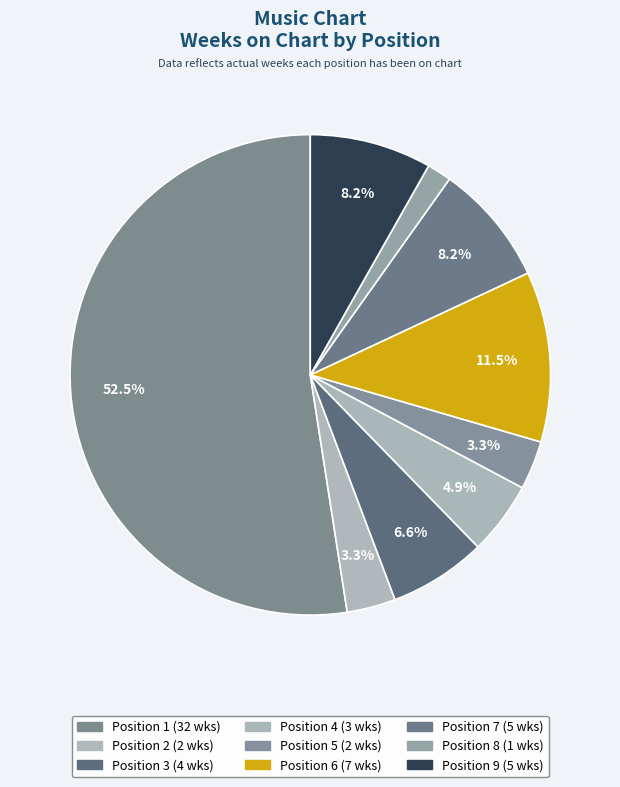

Which slice is the largest?

1